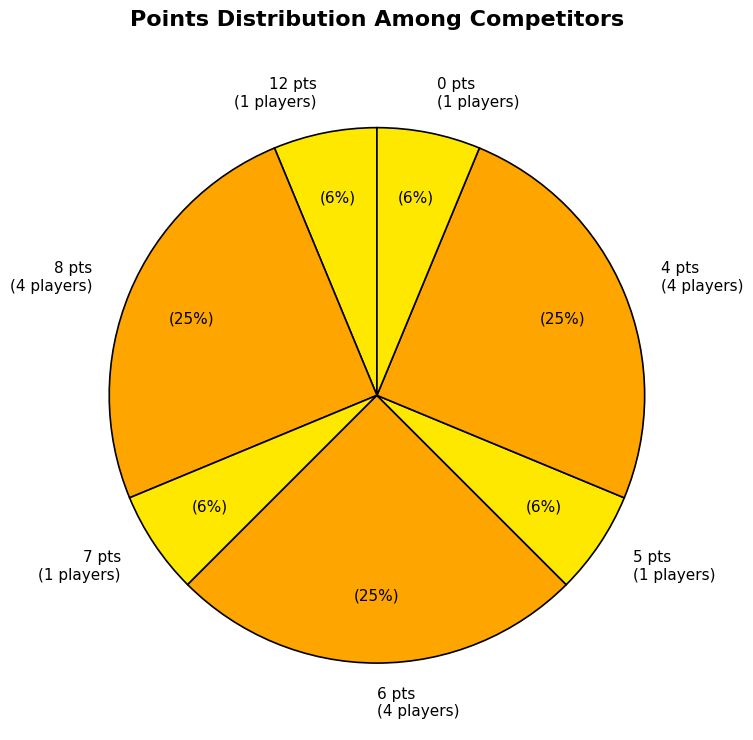

Is 7 pts (1 players) the majority of the pie?

No